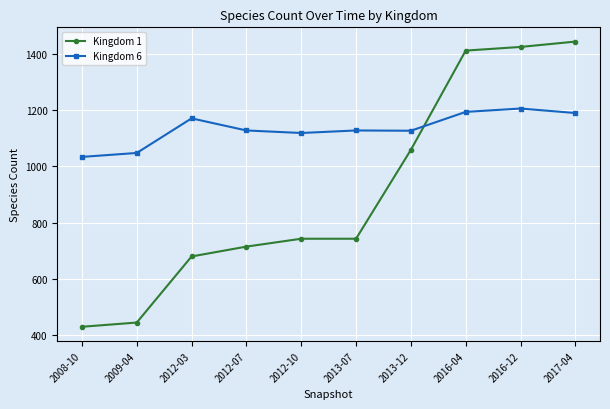

What is the highest value of the Kingdom 1 series?

1444